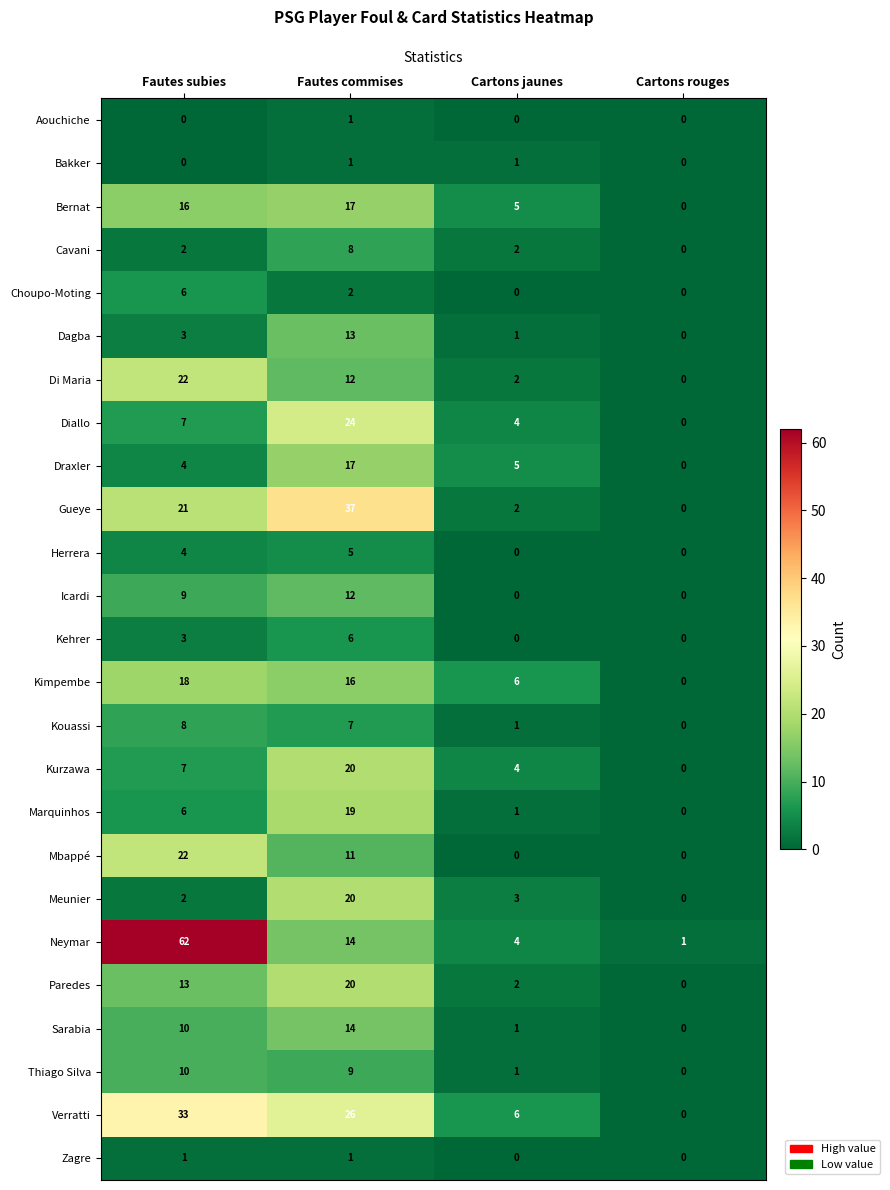

True or false: Kimpembe has a value of -9 at Cartons rouges.

False